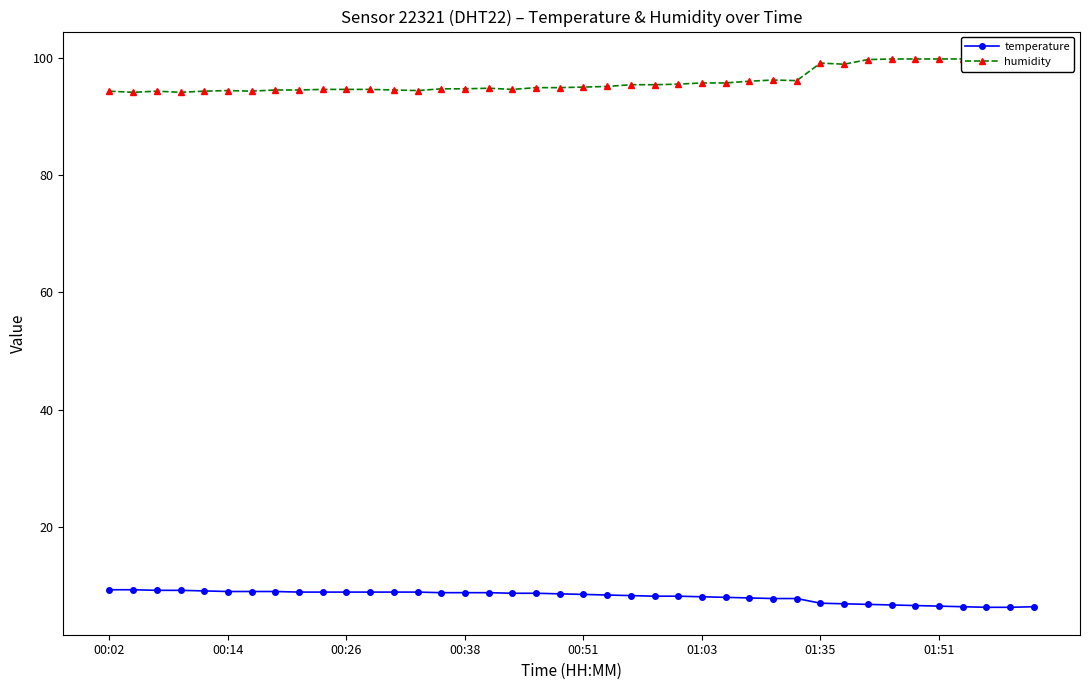

What is the spread (max minus min) of values at 13?

85.7